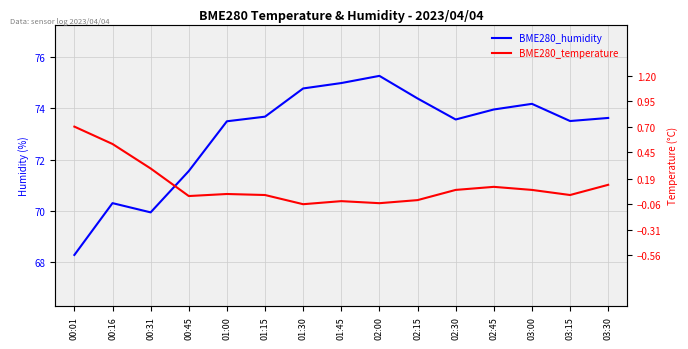

Which series has the widest spread of values?

BME280_humidity